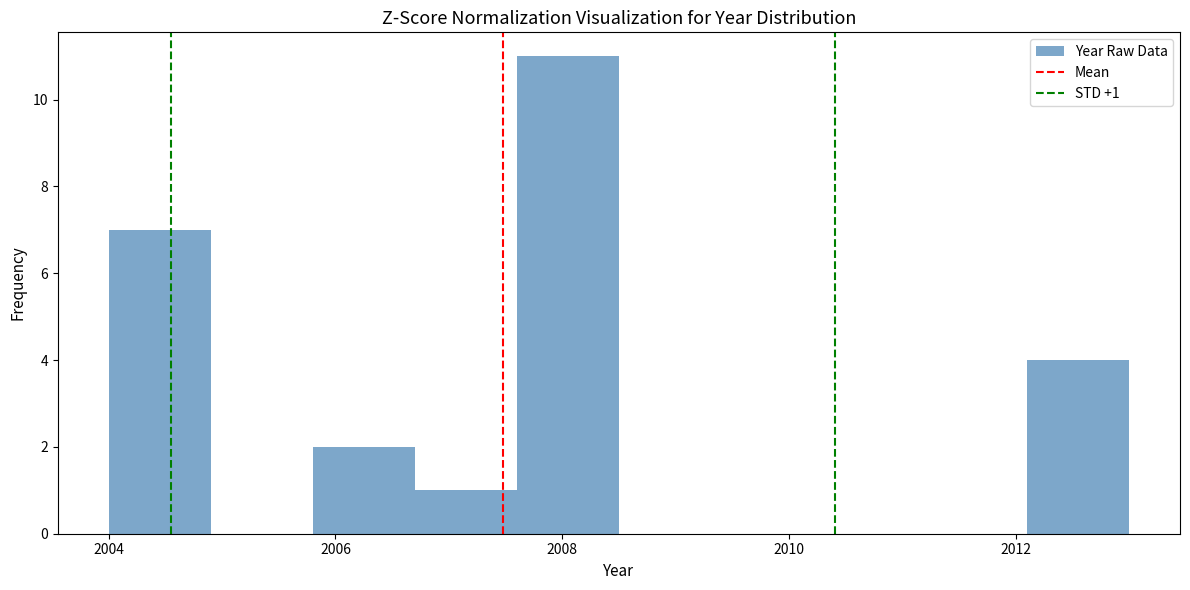

Over which range of the x-axis is the bar tallest?

2007.6 to 2008.5